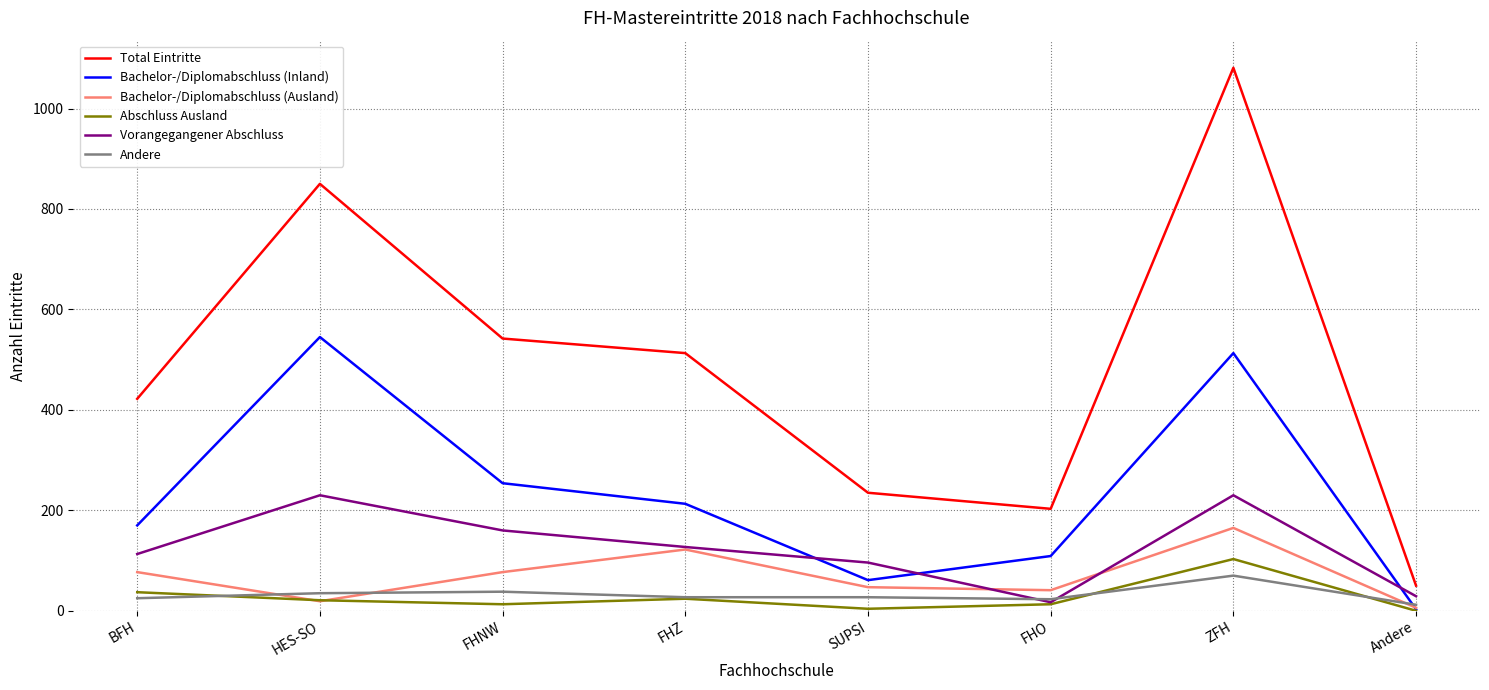

True or false: Total Eintritte and Bachelor-/Diplomabschluss (Ausland) intersect in this chart.

False